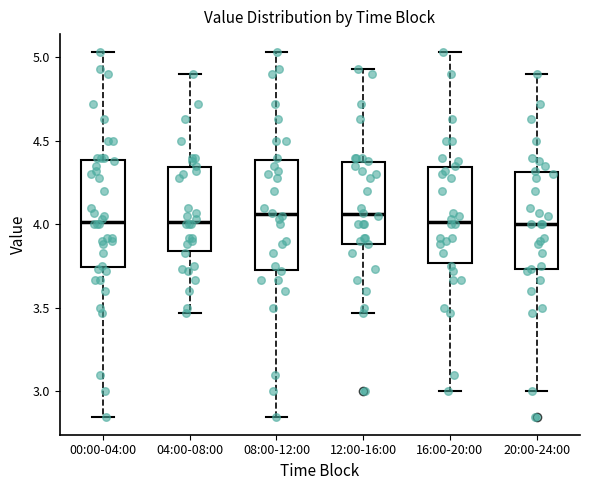

Where is the lower edge of the box for 20:00-24:00 on the y-axis? The values are not printed on the chart, so give them approximately, as read against the axis.

3.75